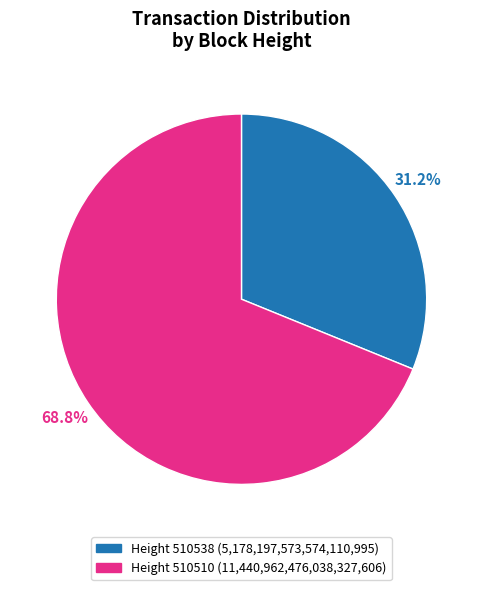

Does any single category account for the majority?

Yes